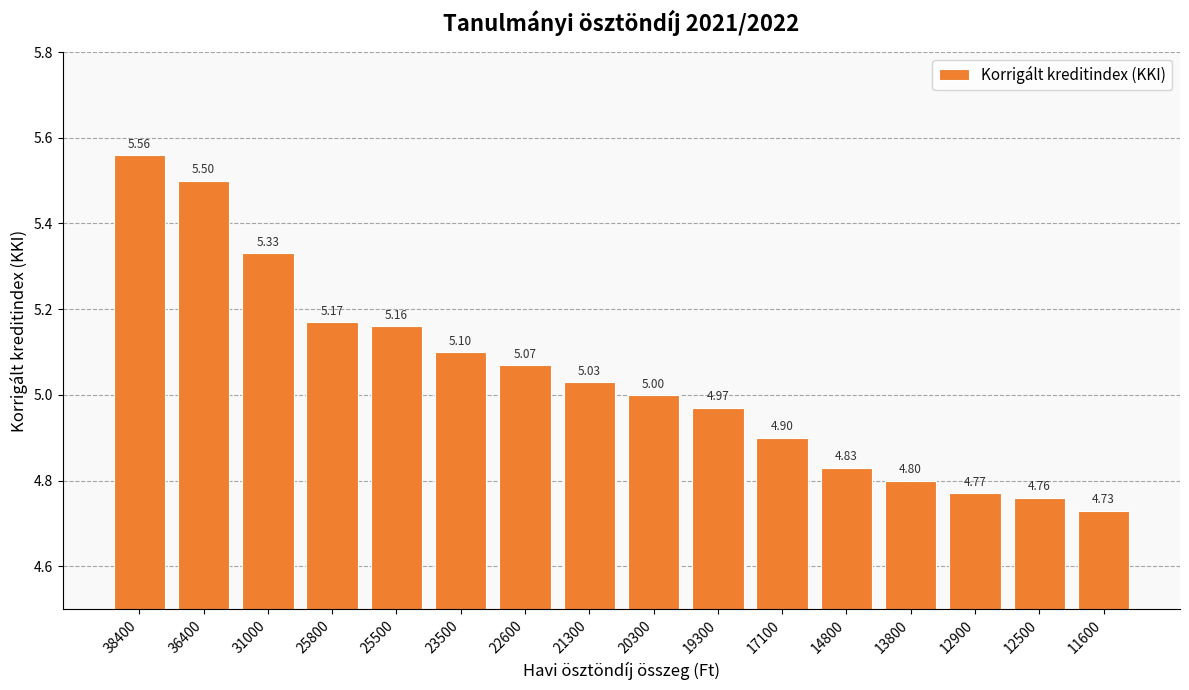

List the labels in order of value, largest first.

38400, 36400, 31000, 25800, 25500, 23500, 22600, 21300, 20300, 19300, 17100, 14800, 13800, 12900, 12500, 11600